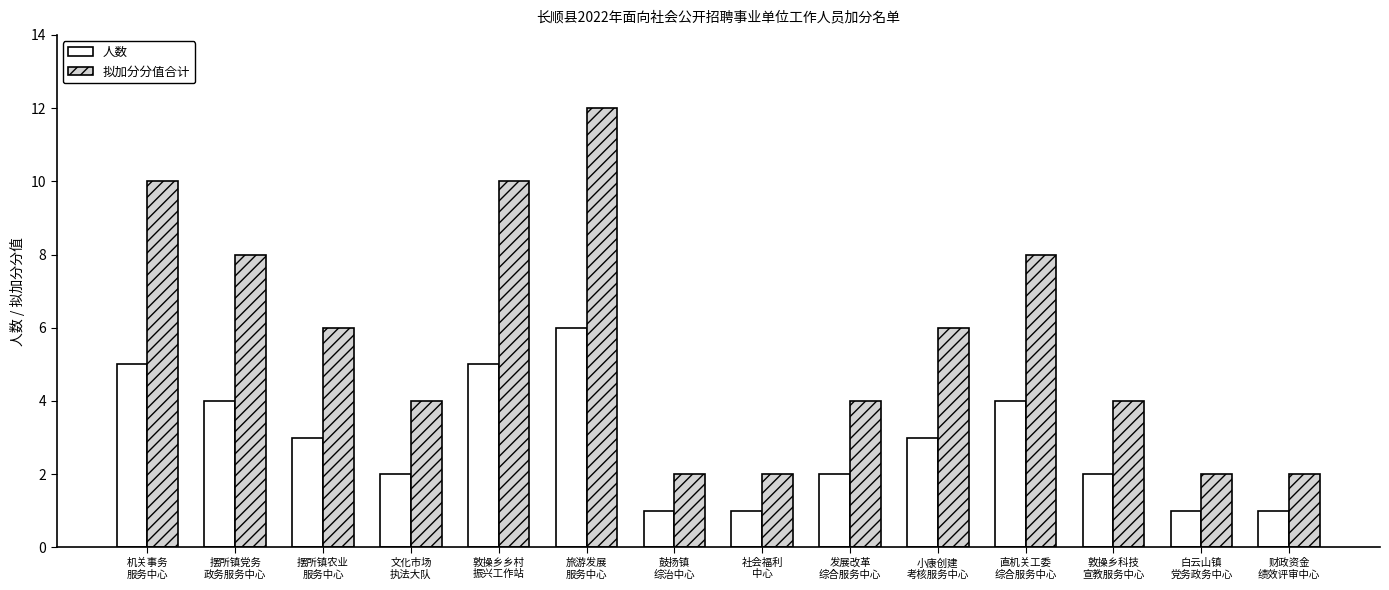

What is the maximum value shown in the chart?

12